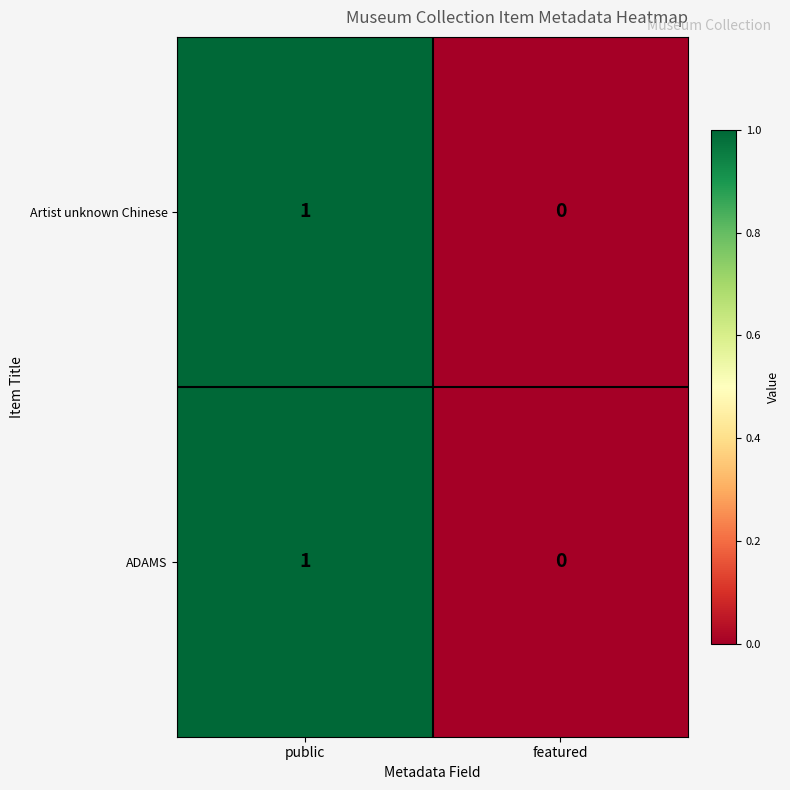

At which label is Artist unknown Chinese closest to 0?

featured